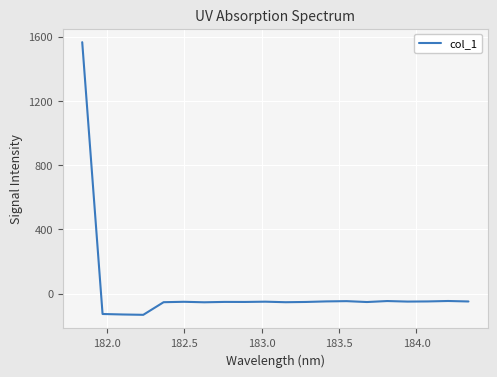

What is the maximum value shown in the chart?

1564.8